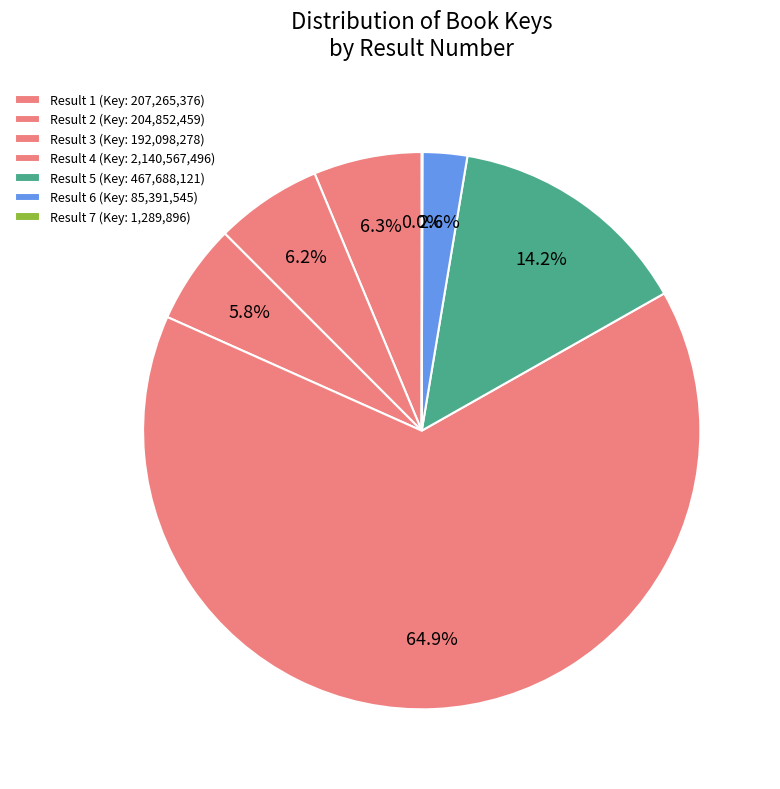

Rank the categories by value from lowest to highest.

7, 6, 3, 2, 1, 5, 4